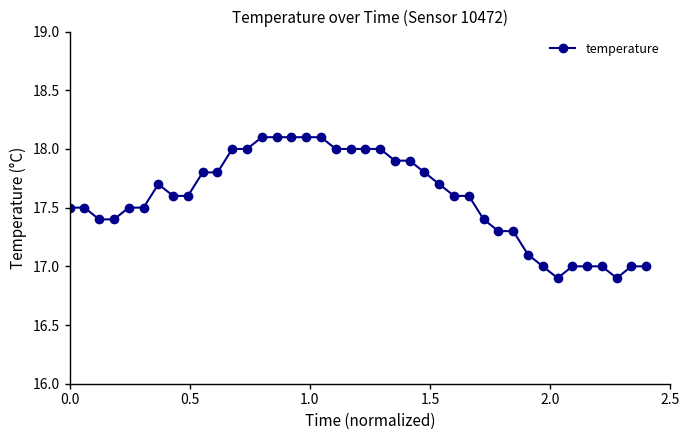

How many categories are shown in the chart?

40